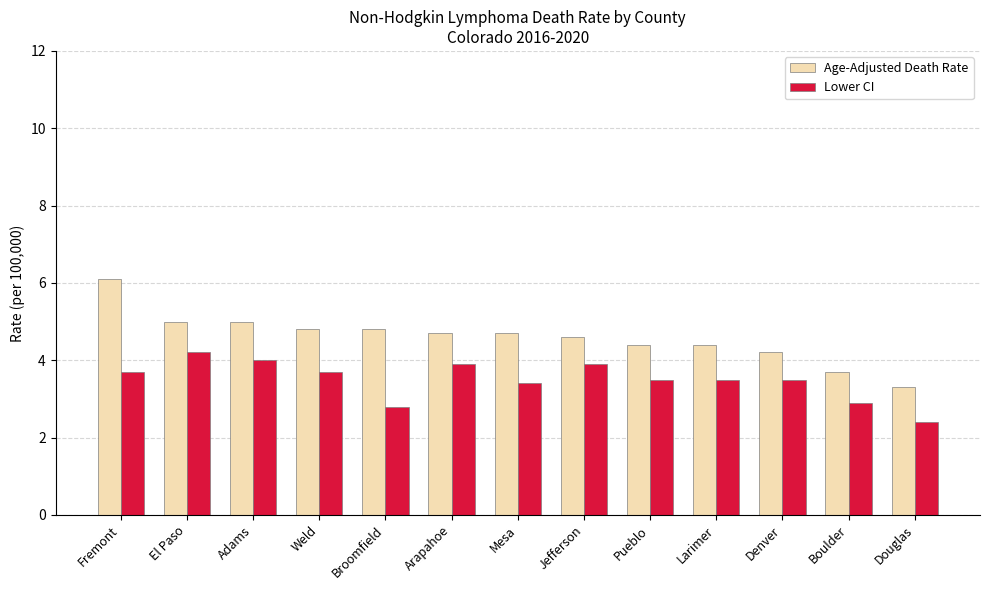

What is the smallest value displayed?

2.4